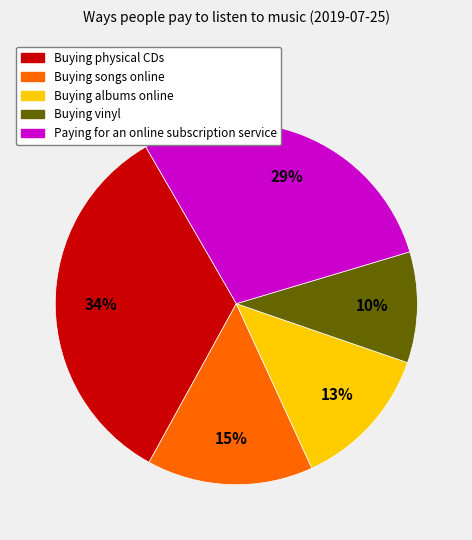

Do Paying for an online subscription service and Buying physical CDs together represent more than half of the pie?

Yes